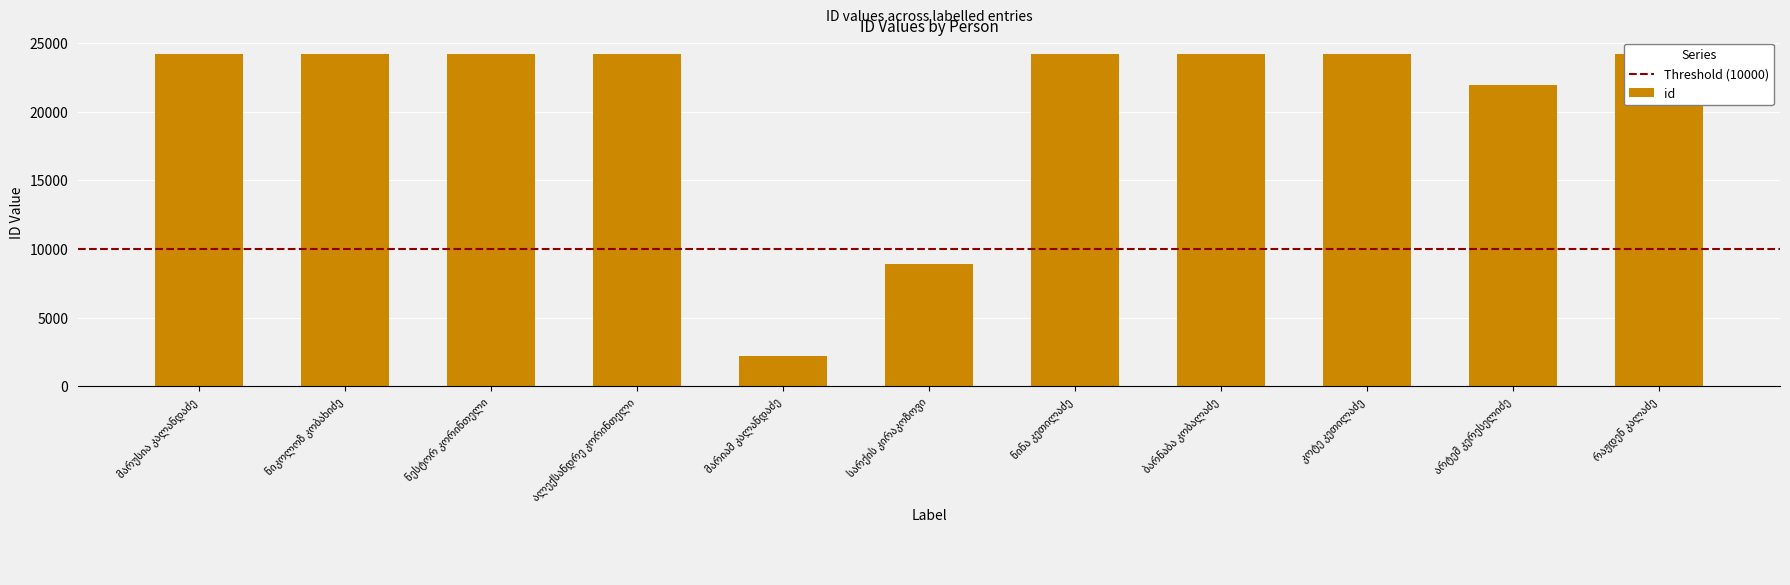

What is the value of the 4th bar from the left?

24198